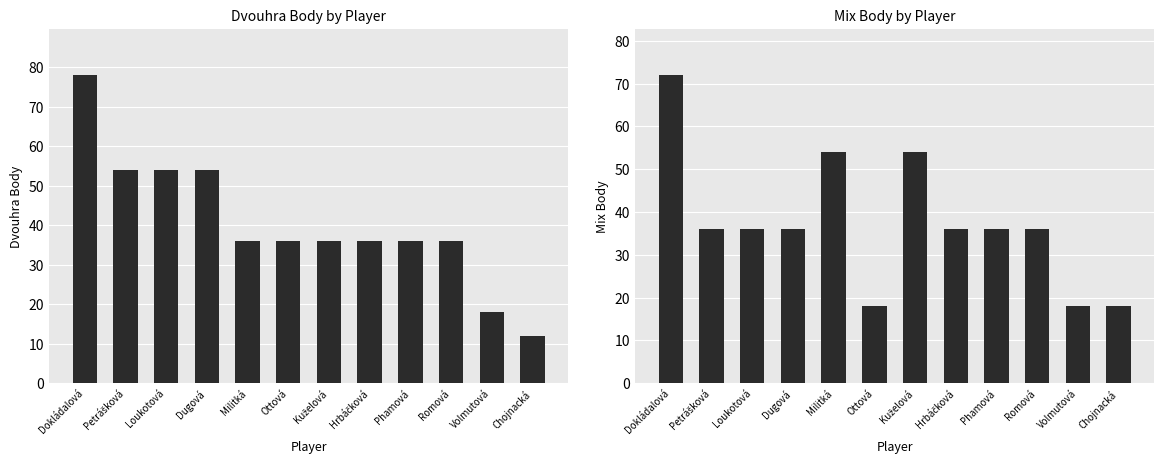

What is the sum of the Mix Body values at Romová and Volmutová?

54